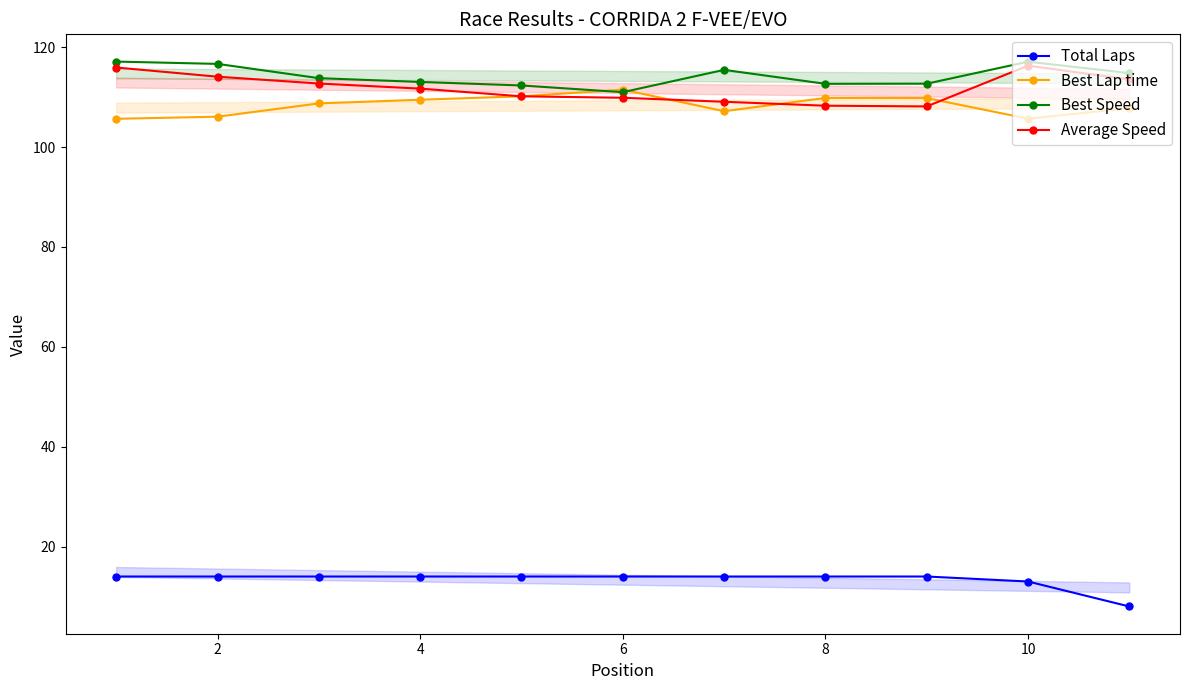

How many interior local peaks does the Average Speed series have?

1